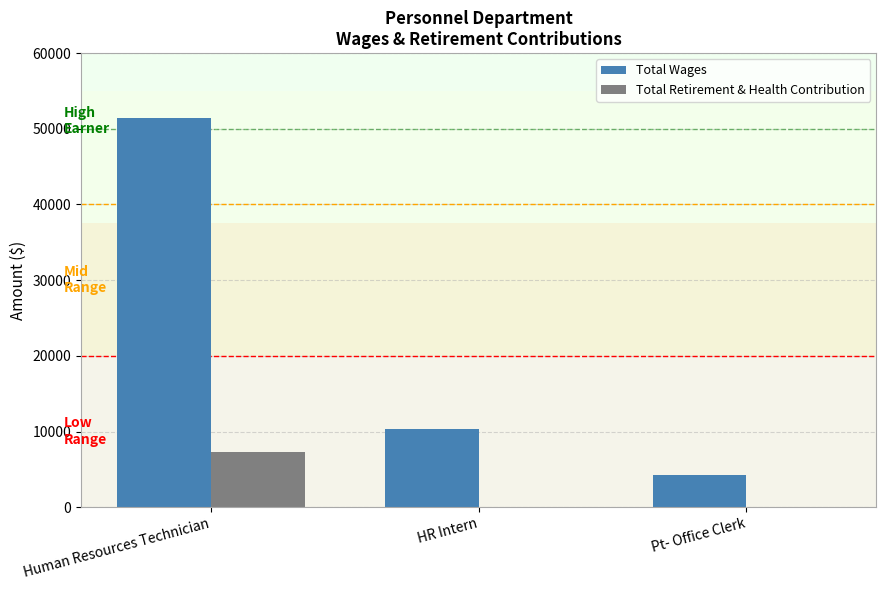

Reading left to right, transcribe all the data shown in this chart.

Total Wages: Human Resources Technician=51482	HR Intern=10384	Pt- Office Clerk=4198
Total Retirement & Health Contribution: Human Resources Technician=7249	HR Intern=0	Pt- Office Clerk=0